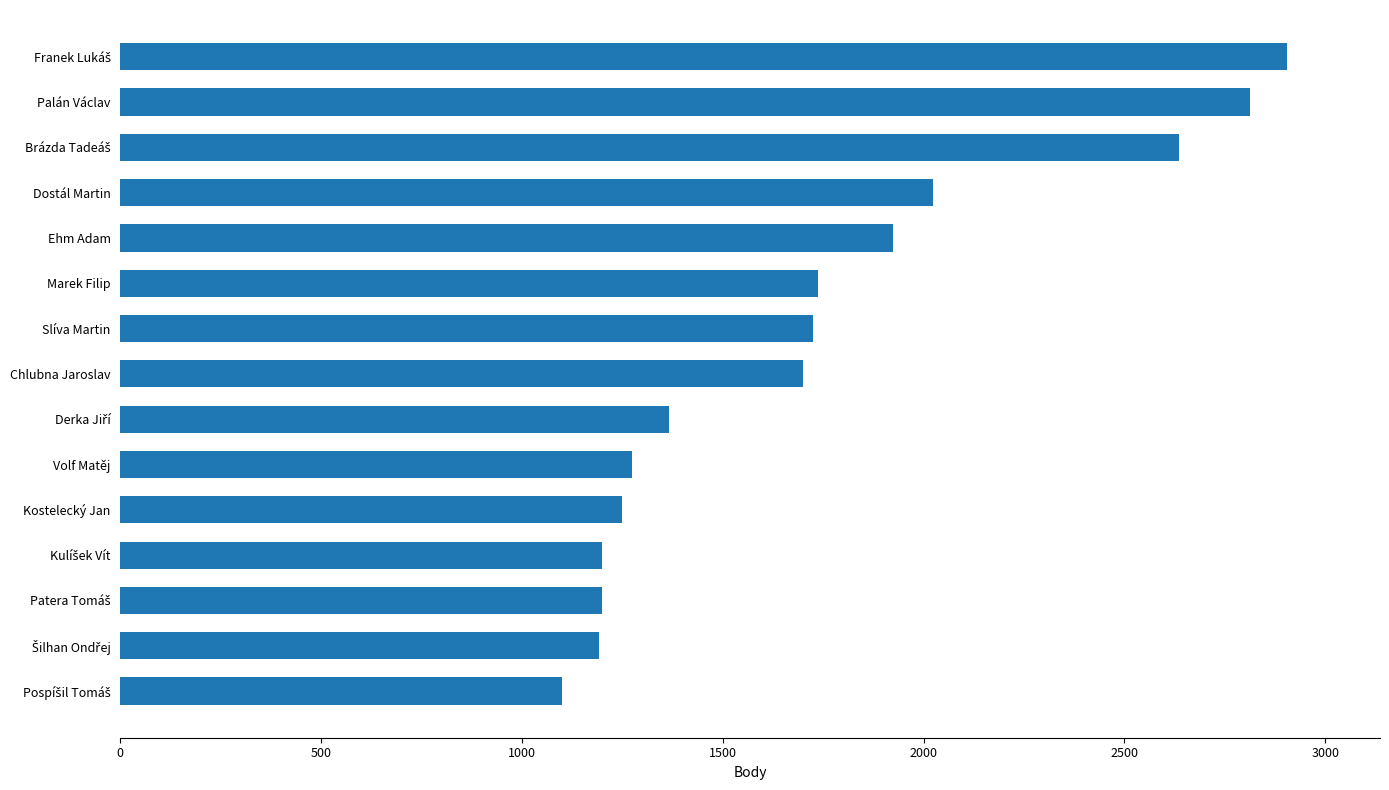

What is the minimum value shown in the chart?

1100